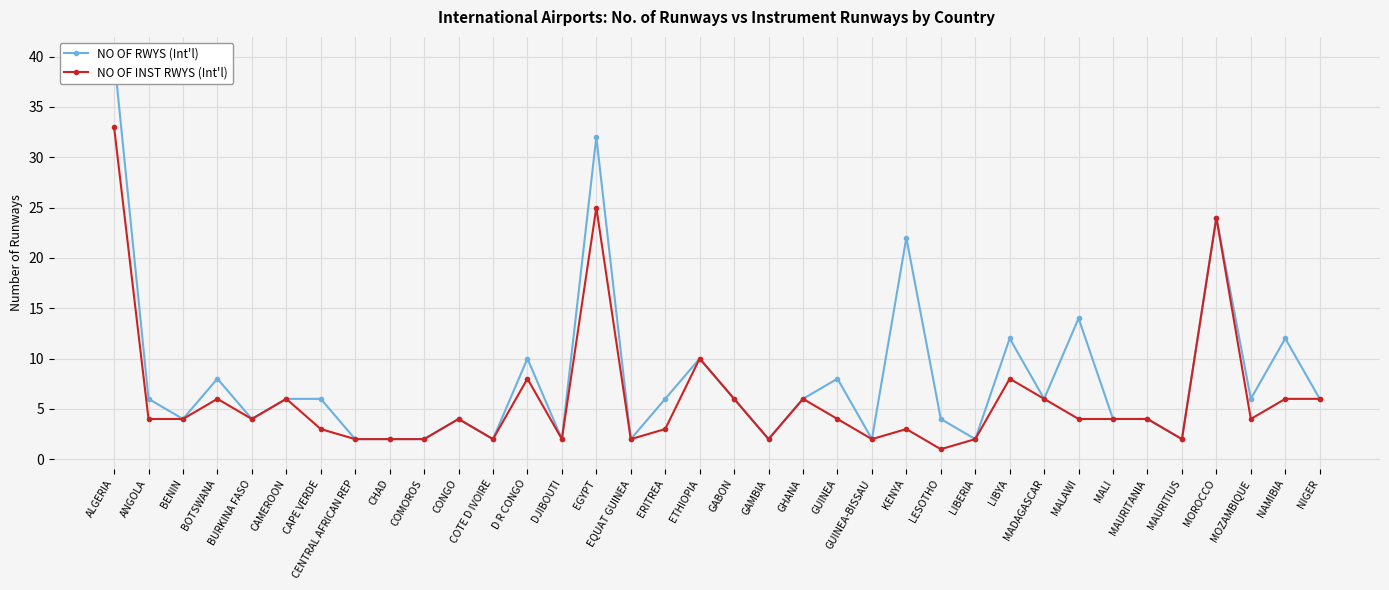

Reading right to left, list all the values displayed in this chart.

NO OF RWYS (Int'l): NIGER=6	NAMIBIA=12	MOZAMBIQUE=6	MOROCCO=24	MAURITIUS=2	MAURITANIA=4	MALI=4	MALAWI=14	MADAGASCAR=6	LIBYA=12	LIBERIA=2	LESOTHO=4	KENYA=22	GUINEA-BISSAU=2	GUINEA=8	GHANA=6	GAMBIA=2	GABON=6	ETHIOPIA=10	ERITREA=6	EQUAT GUINEA=2	EGYPT=32	DJIBOUTI=2	D R CONGO=10	COTE D IVOIRE=2	CONGO=4	COMOROS=2	CHAD=2	CENTRAL AFRICAN REP=2	CAPE VERDE=6	CAMEROON=6	BURKINA FASO=4	BOTSWANA=8	BENIN=4	ANGOLA=6	ALGERIA=40
NO OF INST RWYS (Int'l): NIGER=6	NAMIBIA=6	MOZAMBIQUE=4	MOROCCO=24	MAURITIUS=2	MAURITANIA=4	MALI=4	MALAWI=4	MADAGASCAR=6	LIBYA=8	LIBERIA=2	LESOTHO=1	KENYA=3	GUINEA-BISSAU=2	GUINEA=4	GHANA=6	GAMBIA=2	GABON=6	ETHIOPIA=10	ERITREA=3	EQUAT GUINEA=2	EGYPT=25	DJIBOUTI=2	D R CONGO=8	COTE D IVOIRE=2	CONGO=4	COMOROS=2	CHAD=2	CENTRAL AFRICAN REP=2	CAPE VERDE=3	CAMEROON=6	BURKINA FASO=4	BOTSWANA=6	BENIN=4	ANGOLA=4	ALGERIA=33